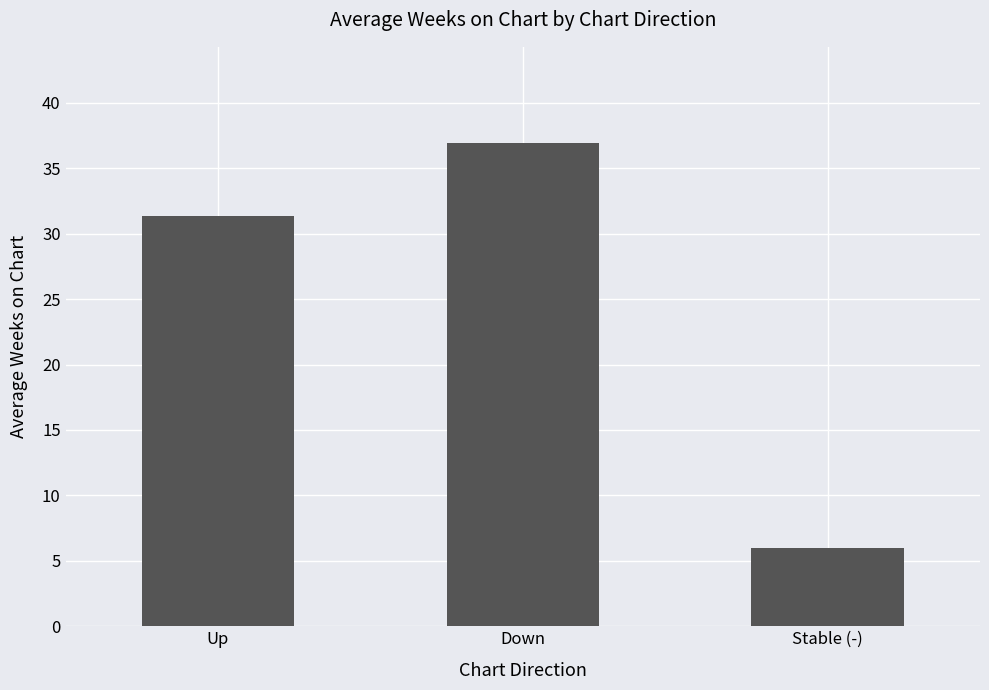

How many bars are there in total?

3